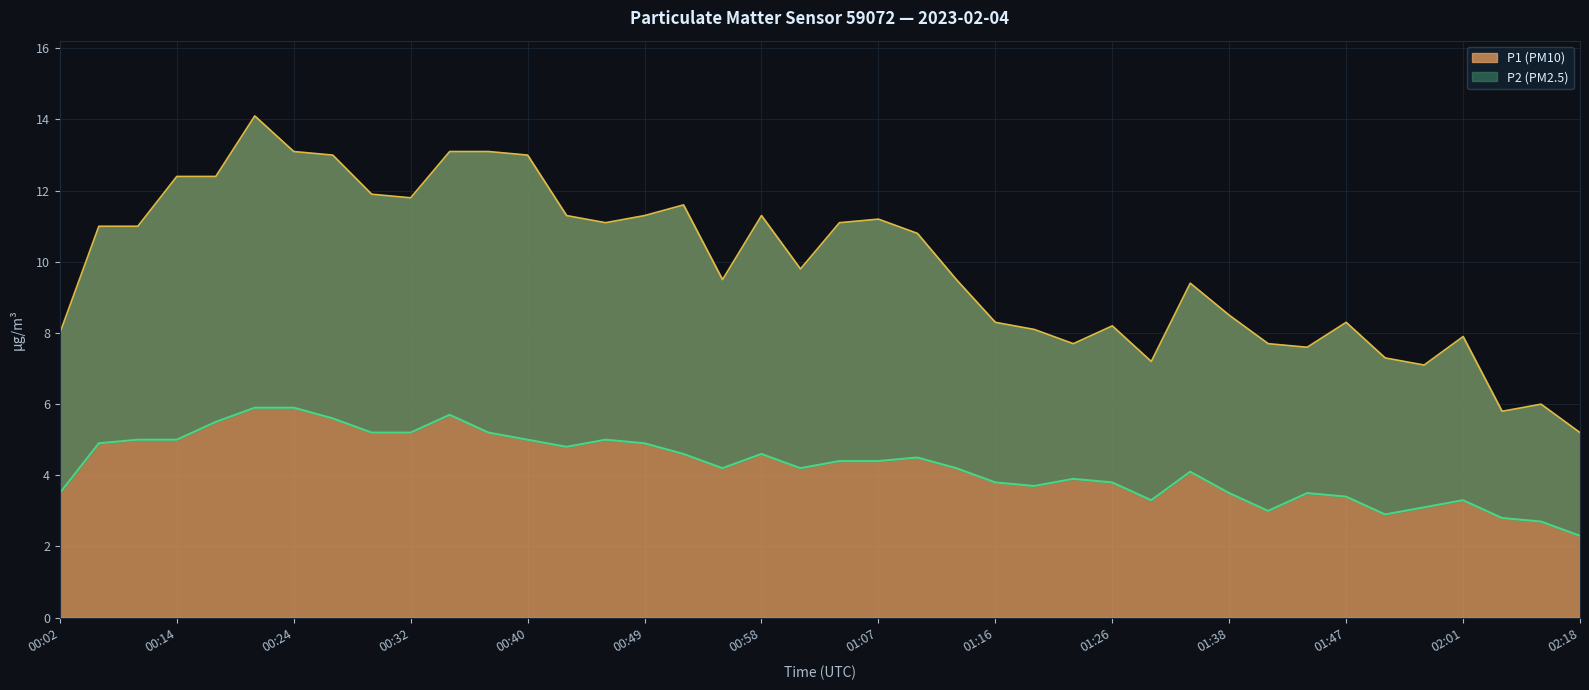

What is the sum of all P1 values?

396.7